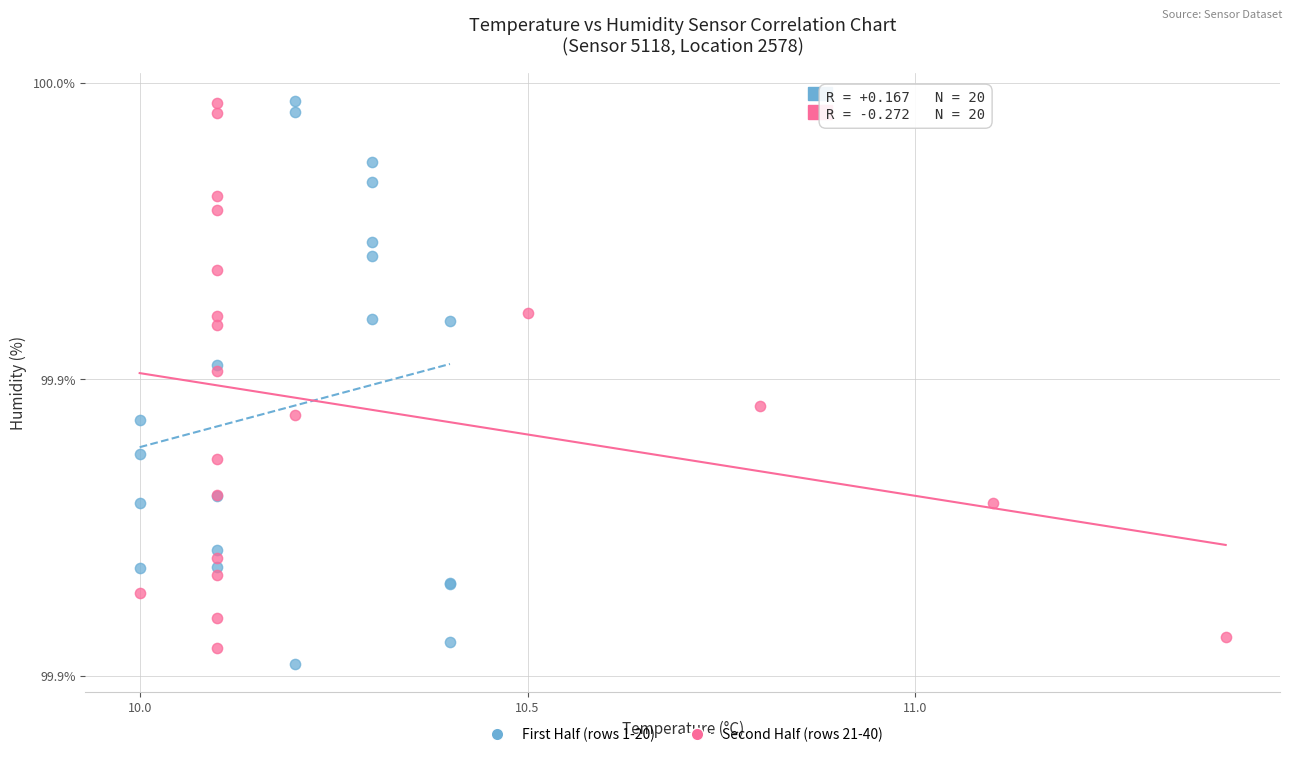

Which series has the widest spread of Y values?

First Half (rows 1-20)